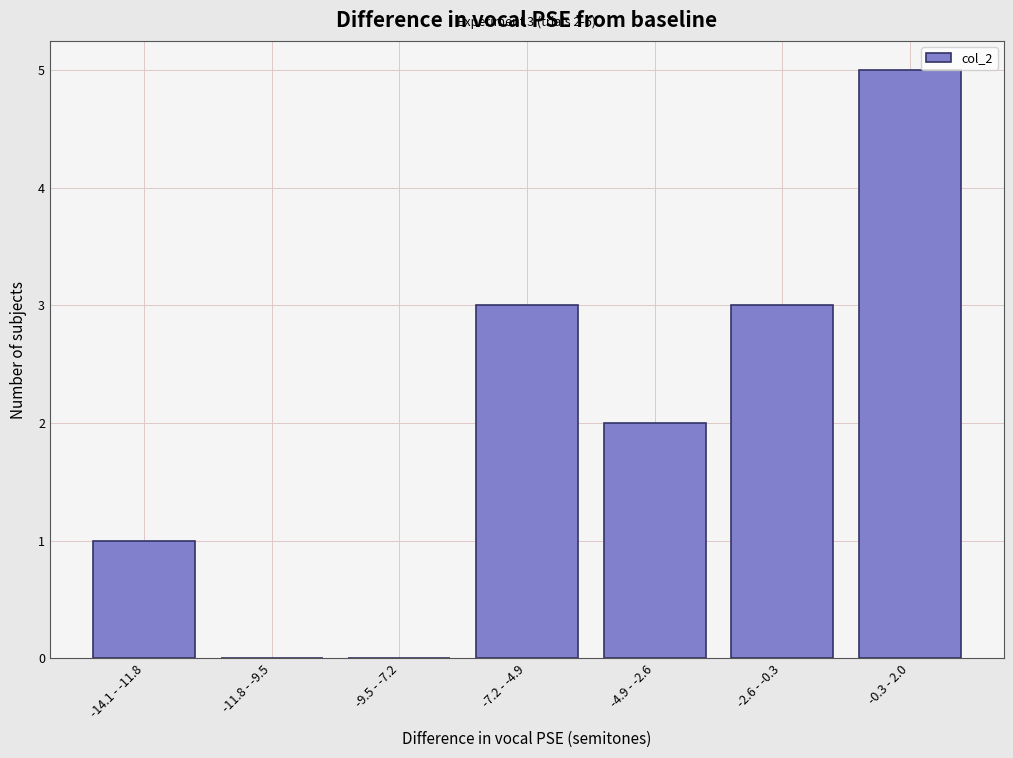

Reading left to right, transcribe all the data shown in this chart.

-14.1 - -11.8=1	-11.8 - -9.5=0	-9.5 - -7.2=0	-7.2 - -4.9=3	-4.9 - -2.6=2	-2.6 - -0.3=3	-0.3 - 2.0=5